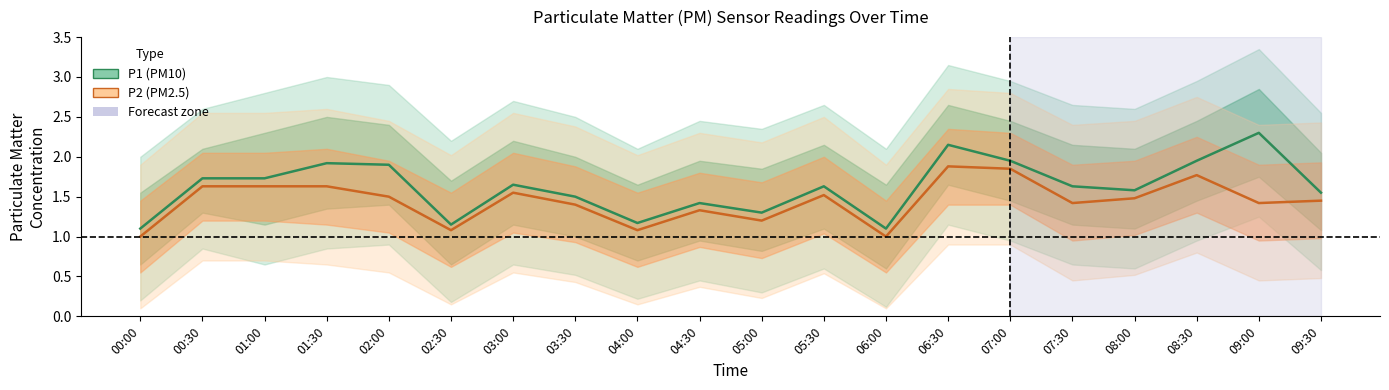

Read the P1 (PM10) value at 01:00.

1.7